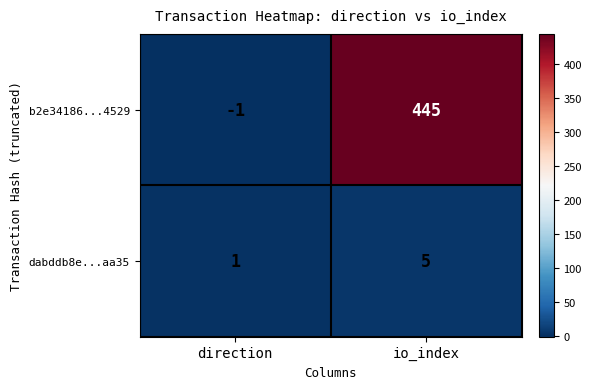

What is the sum of the b2e34186...4529 values at direction and io_index?

444